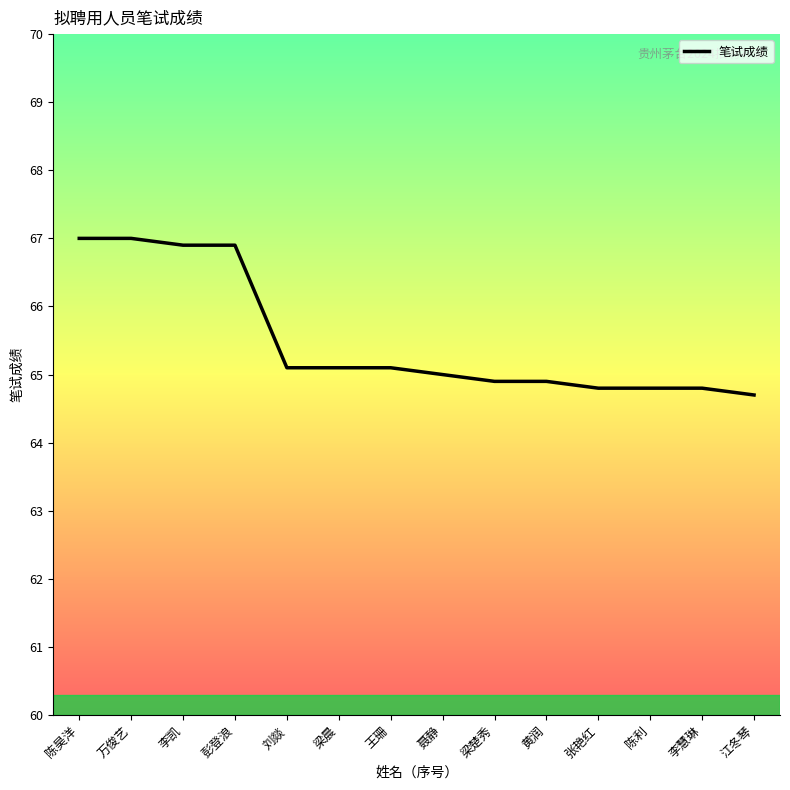

What is the sum of all values?

917.0